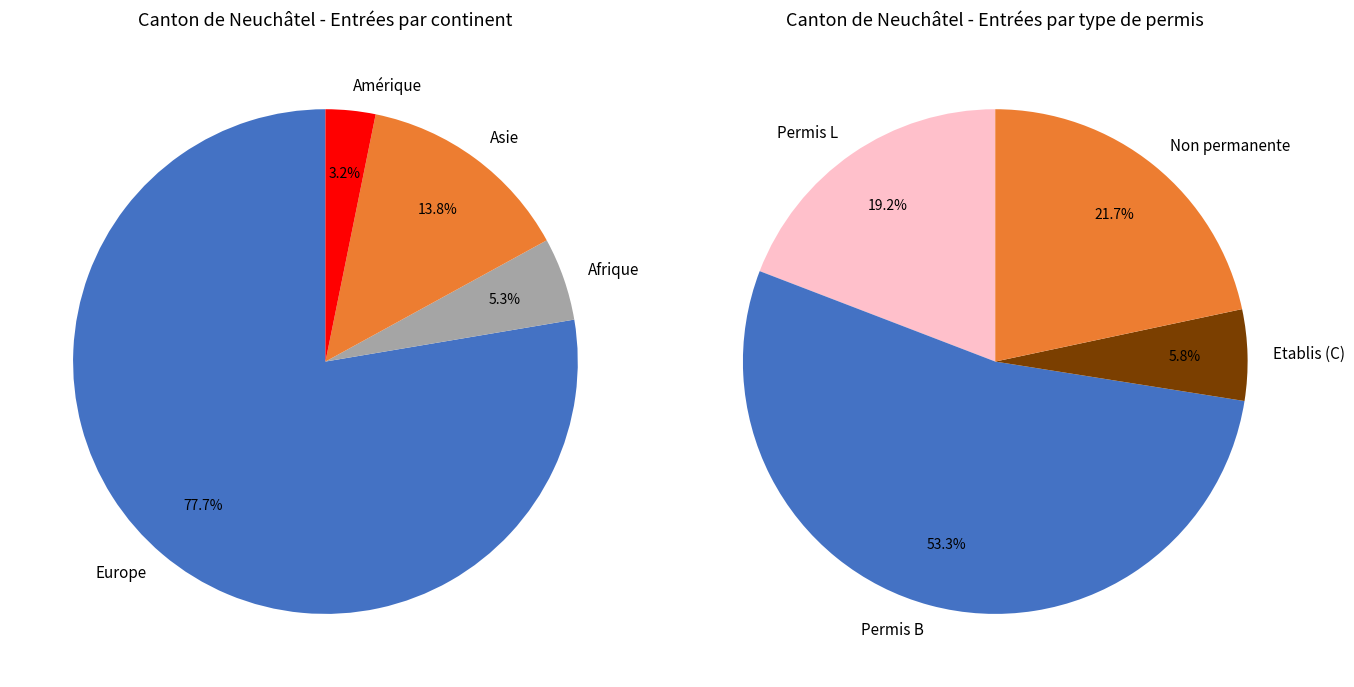

To the nearest percent, what percentage of the pie is Afrique?

5%